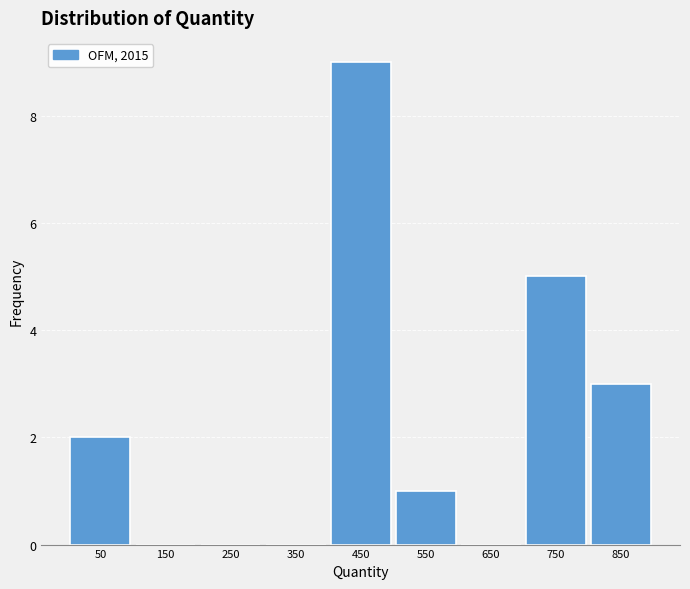

Over which range of the x-axis is the bar tallest?

400 to 500